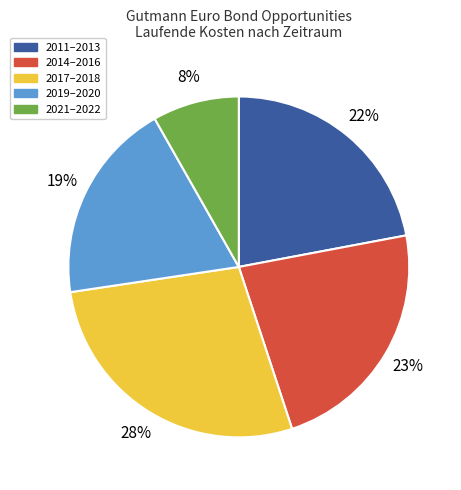

True or false: 2011–2013 accounts for 22% of the total.

True